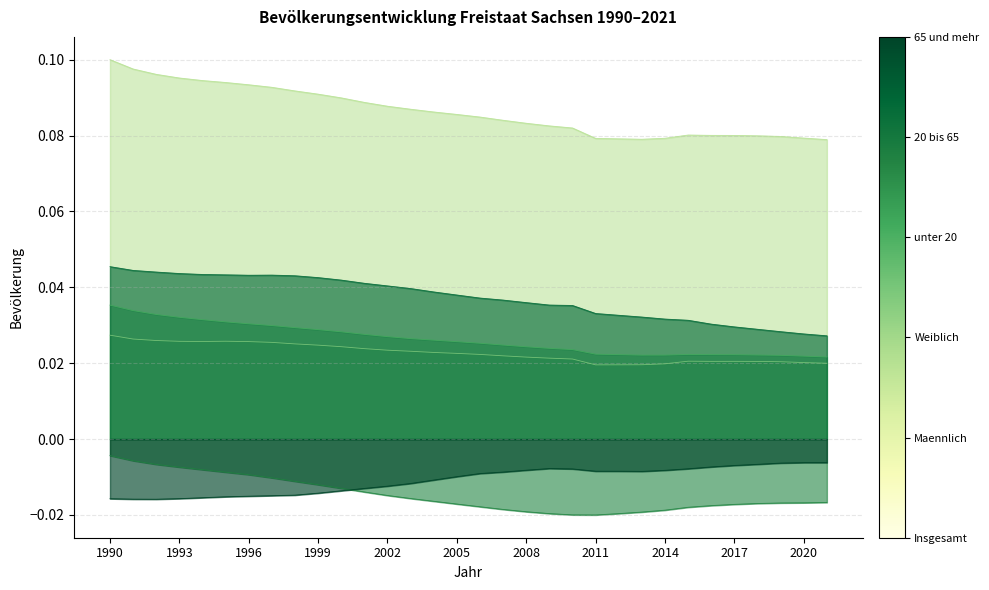

Reading left to right, transcribe all the data shown in this chart.

Insgesamt: 1990=0.1	1991=0.1	1992=0.1	1993=0.1	1994=0.1	1995=0.1	1996=0.1	1997=0.1	1998=0.1	1999=0.1	2000=0.1	2001=0.1	2002=0.1	2003=0.1	2004=0.1	2005=0.1	2006=0.1	2007=0.1	2008=0.1	2009=0.1	2010=0.1	2011=0.1	2012=0.1	2013=0.1	2014=0.1	2015=0.1	2016=0.1	2017=0.1	2018=0.1	2019=0.1	2020=0.1	2021=0.1
Maennlich: 1990=0.0	1991=0.0	1992=0.0	1993=0.0	1994=0.0	1995=0.0	1996=0.0	1997=0.0	1998=0.0	1999=0.0	2000=0.0	2001=0.0	2002=0.0	2003=0.0	2004=0.0	2005=0.0	2006=0.0	2007=0.0	2008=0.0	2009=0.0	2010=0.0	2011=0.0	2012=0.0	2013=0.0	2014=0.0	2015=0.0	2016=0.0	2017=0.0	2018=0.0	2019=0.0	2020=0.0	2021=0.0
Weiblich: 1990=0.0	1991=0.0	1992=0.0	1993=0.0	1994=0.0	1995=0.0	1996=0.0	1997=0.0	1998=0.0	1999=0.0	2000=0.0	2001=0.0	2002=0.0	2003=0.0	2004=0.0	2005=0.0	2006=0.0	2007=0.0	2008=0.0	2009=0.0	2010=0.0	2011=0.0	2012=0.0	2013=0.0	2014=0.0	2015=0.0	2016=0.0	2017=0.0	2018=0.0	2019=0.0	2020=0.0	2021=0.0
unter 20: 1990=-0.0	1991=-0.0	1992=-0.0	1993=-0.0	1994=-0.0	1995=-0.0	1996=-0.0	1997=-0.0	1998=-0.0	1999=-0.0	2000=-0.0	2001=-0.0	2002=-0.0	2003=-0.0	2004=-0.0	2005=-0.0	2006=-0.0	2007=-0.0	2008=-0.0	2009=-0.0	2010=-0.0	2011=-0.0	2012=-0.0	2013=-0.0	2014=-0.0	2015=-0.0	2016=-0.0	2017=-0.0	2018=-0.0	2019=-0.0	2020=-0.0	2021=-0.0
20 bis 65: 1990=0.0	1991=0.0	1992=0.0	1993=0.0	1994=0.0	1995=0.0	1996=0.0	1997=0.0	1998=0.0	1999=0.0	2000=0.0	2001=0.0	2002=0.0	2003=0.0	2004=0.0	2005=0.0	2006=0.0	2007=0.0	2008=0.0	2009=0.0	2010=0.0	2011=0.0	2012=0.0	2013=0.0	2014=0.0	2015=0.0	2016=0.0	2017=0.0	2018=0.0	2019=0.0	2020=0.0	2021=0.0
65 und mehr: 1990=-0.0	1991=-0.0	1992=-0.0	1993=-0.0	1994=-0.0	1995=-0.0	1996=-0.0	1997=-0.0	1998=-0.0	1999=-0.0	2000=-0.0	2001=-0.0	2002=-0.0	2003=-0.0	2004=-0.0	2005=-0.0	2006=-0.0	2007=-0.0	2008=-0.0	2009=-0.0	2010=-0.0	2011=-0.0	2012=-0.0	2013=-0.0	2014=-0.0	2015=-0.0	2016=-0.0	2017=-0.0	2018=-0.0	2019=-0.0	2020=-0.0	2021=-0.0